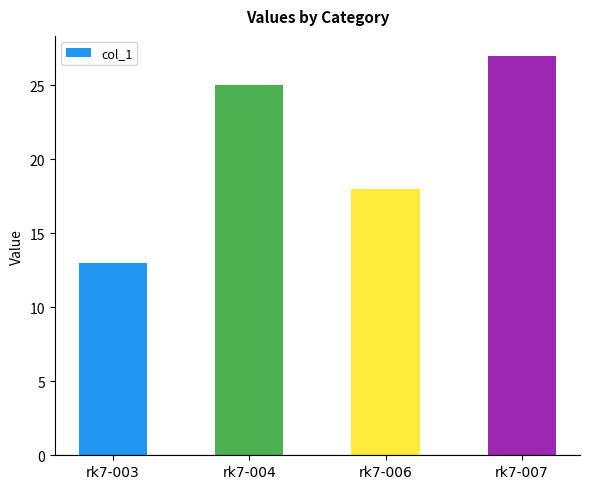

At which label is the value closest to 20?

rk7-006